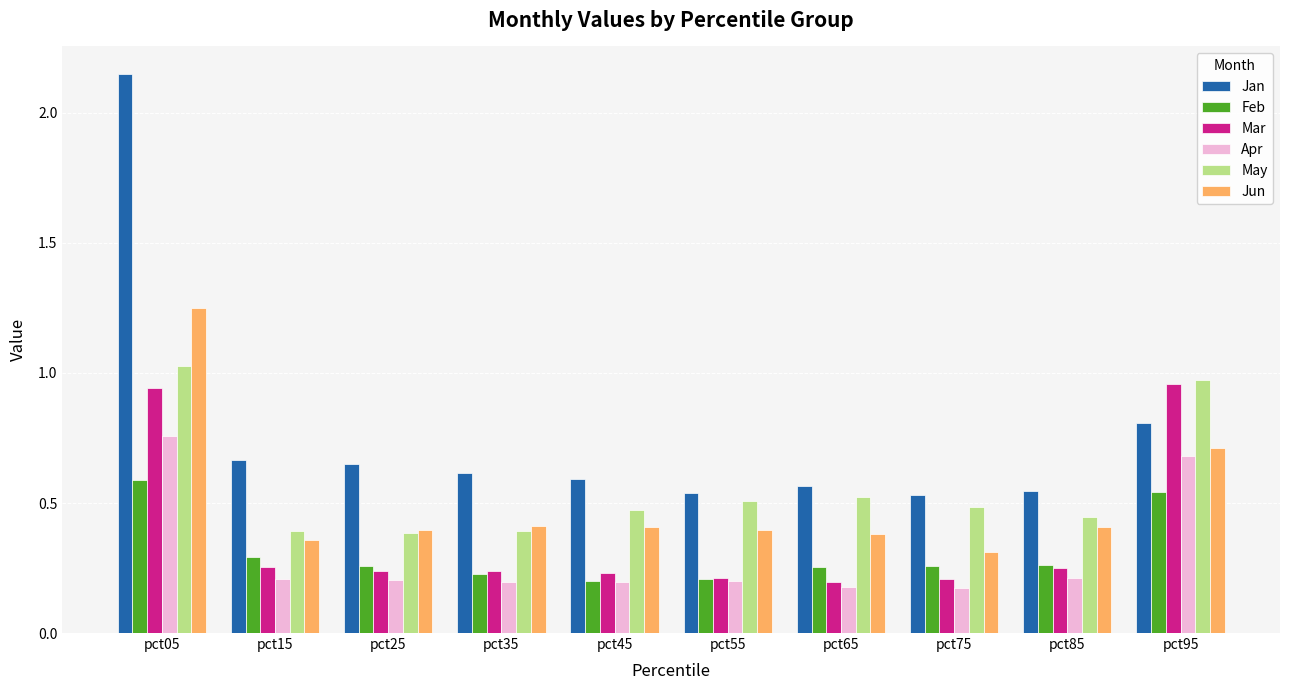

Which series changed the most between pct65 and pct95?

Mar